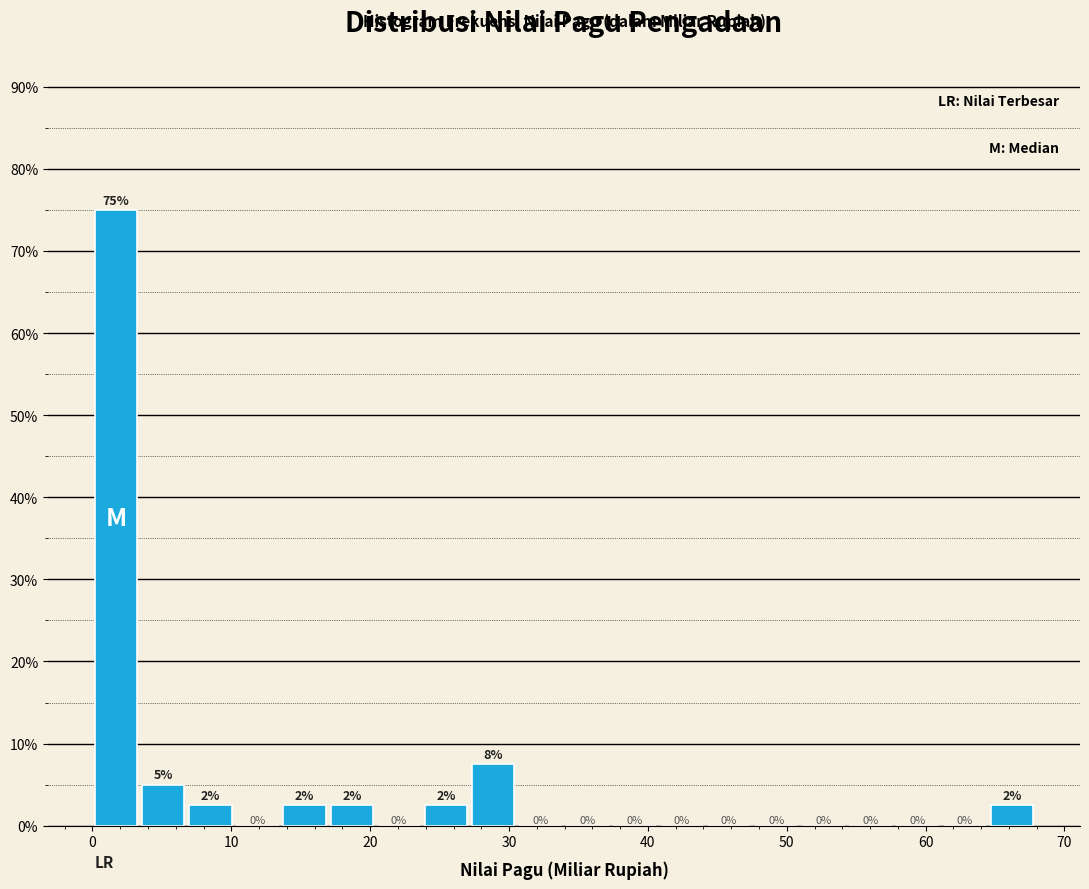

Read against the x-axis, roughly where is the centre of the tallest bar?

2